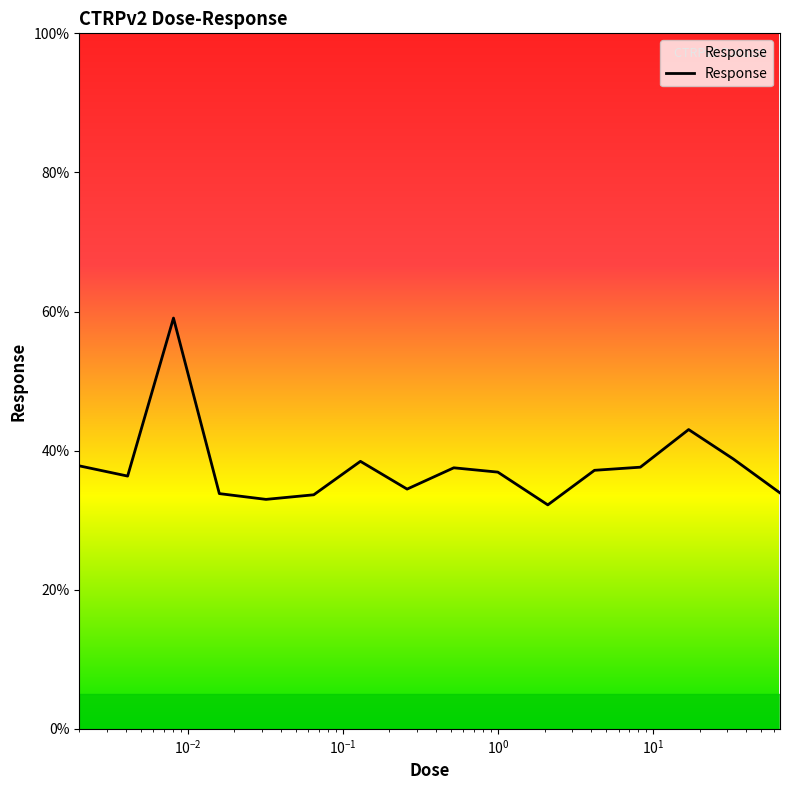

What is the minimum value shown in the chart?

32.2